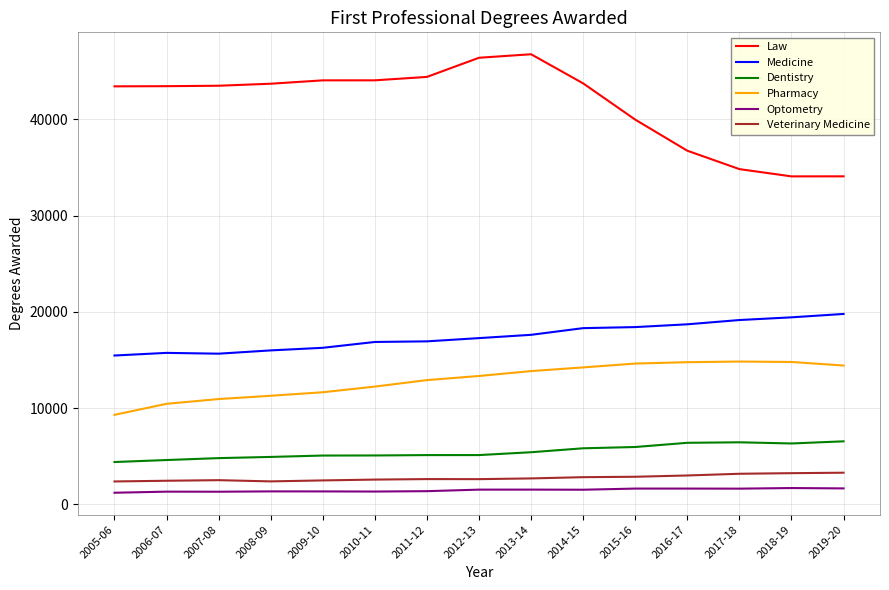

What are all the series names shown in the legend?

Law, Medicine, Dentistry, Pharmacy, Optometry, Veterinary Medicine